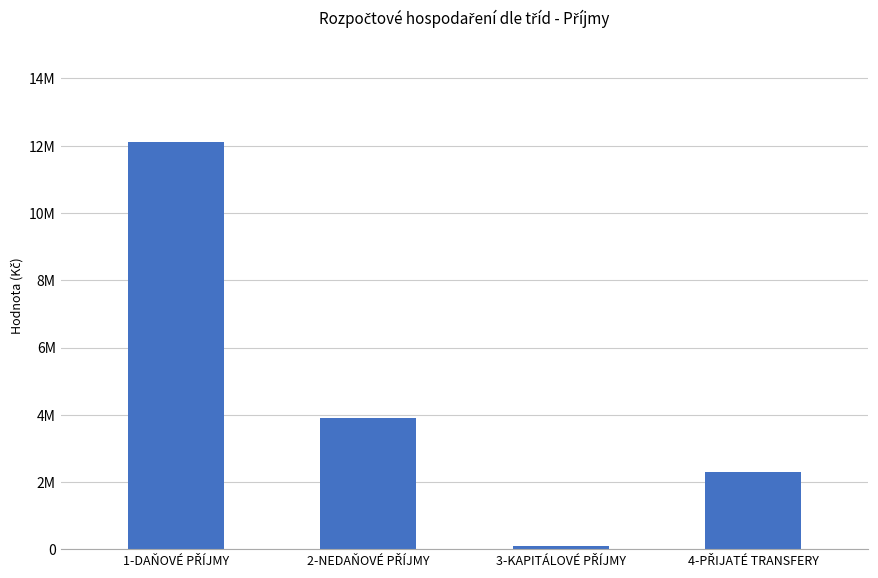

What is the sum of the values at 2-NEDAŇOVÉ PŘÍJMY and 4-PŘIJATÉ TRANSFERY?

6208099.8